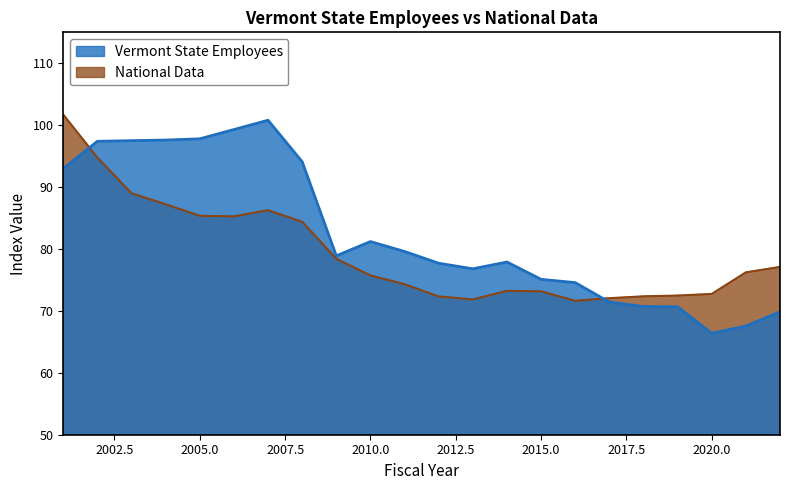

Where is the first local maximum for Vermont State Employees?

2007